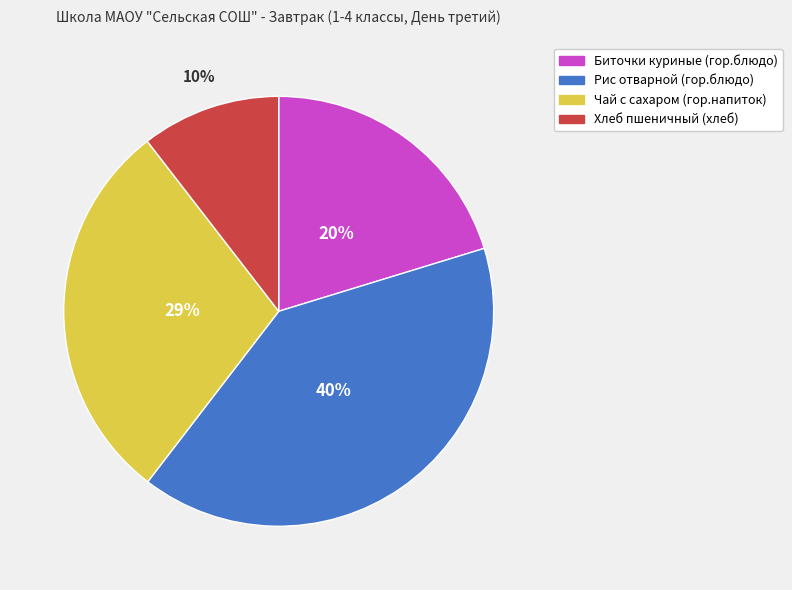

Is there a majority slice in this chart?

No